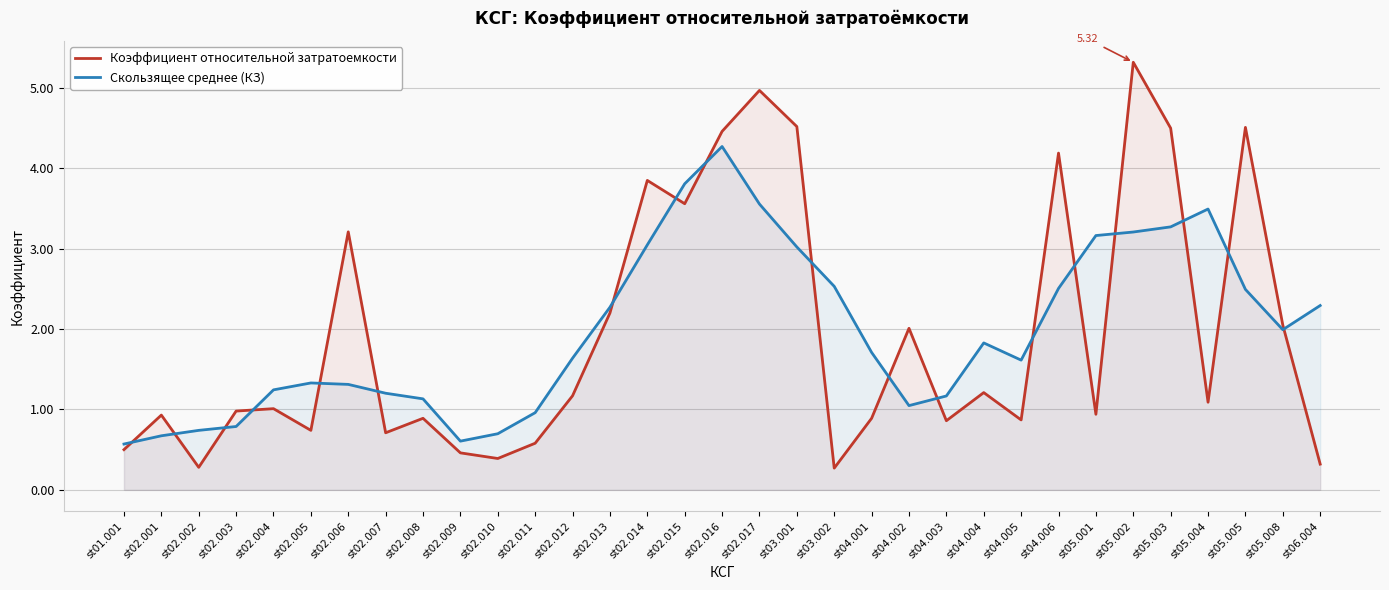

Reading left to right, what are all the values shown in this chart?

Коэффициент относительной затратоемкости: st01.001=0.5	st02.001=0.9	st02.002=0.3	st02.003=1.0	st02.004=1.0	st02.005=0.7	st02.006=3.2	st02.007=0.7	st02.008=0.9	st02.009=0.5	st02.010=0.4	st02.011=0.6	st02.012=1.2	st02.013=2.2	st02.014=3.9	st02.015=3.6	st02.016=4.5	st02.017=5.0	st03.001=4.5	st03.002=0.3	st04.001=0.9	st04.002=2.0	st04.003=0.9	st04.004=1.2	st04.005=0.9	st04.006=4.2	st05.001=0.9	st05.002=5.3	st05.003=4.5	st05.004=1.1	st05.005=4.5	st05.008=2.0	st06.004=0.3
Скользящее среднее (КЗ): st01.001=0.6	st02.001=0.7	st02.002=0.7	st02.003=0.8	st02.004=1.2	st02.005=1.3	st02.006=1.3	st02.007=1.2	st02.008=1.1	st02.009=0.6	st02.010=0.7	st02.011=1.0	st02.012=1.6	st02.013=2.3	st02.014=3.0	st02.015=3.8	st02.016=4.3	st02.017=3.6	st03.001=3.0	st03.002=2.5	st04.001=1.7	st04.002=1.0	st04.003=1.2	st04.004=1.8	st04.005=1.6	st04.006=2.5	st05.001=3.2	st05.002=3.2	st05.003=3.3	st05.004=3.5	st05.005=2.5	st05.008=2.0	st06.004=2.3